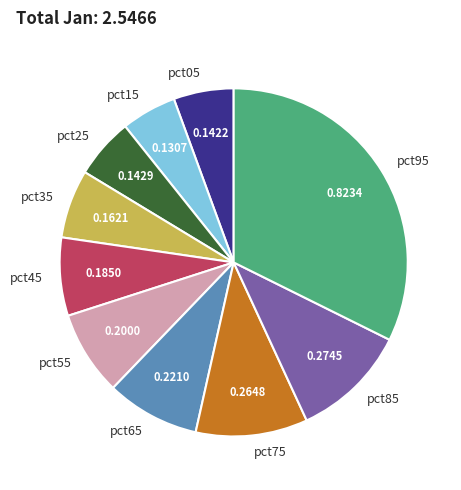

Which has a higher value, pct35 or pct55?

pct55